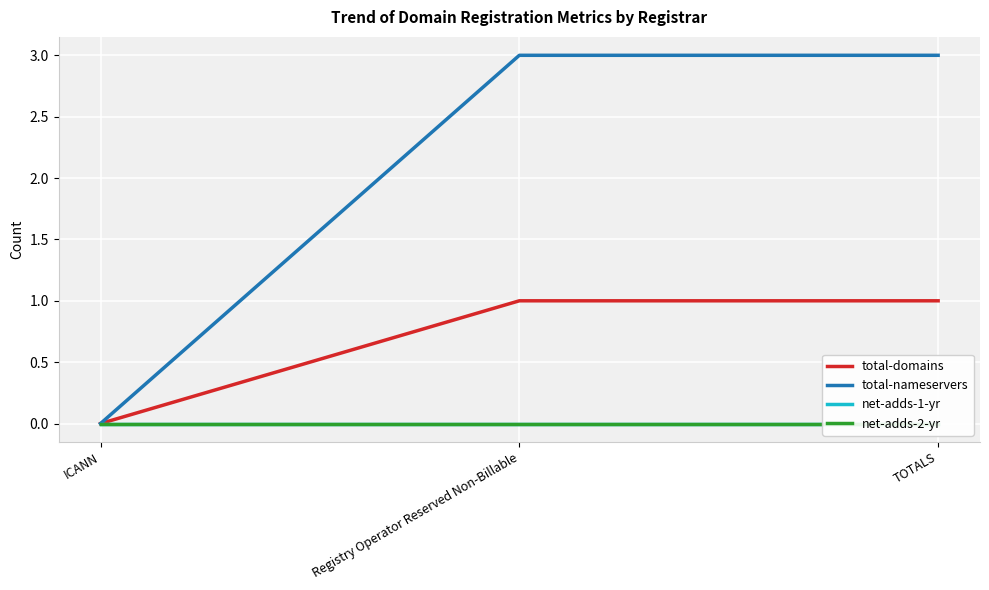

Reading left to right, list all the values displayed in this chart.

total-domains: 0	1	1
total-nameservers: 0	3	3
net-adds-1-yr: 0	0	0
net-adds-2-yr: 0	0	0